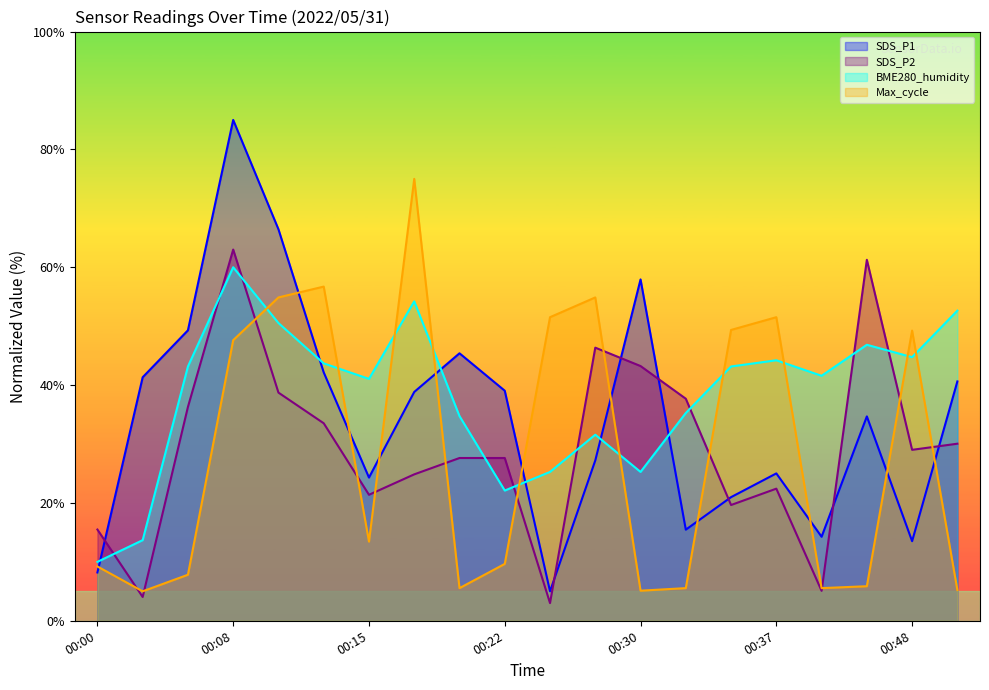

Reading left to right, extract all data points from this chart.

SDS_P1: 00:00=8.2	00:03=41.3	00:05=49.3	00:08=85.0	00:10=66.4	00:13=42.2	00:15=24.3	00:17=38.8	00:20=45.4	00:22=39.0	00:25=5.0	00:27=27.2	00:30=57.9	00:32=15.5	00:35=21.0	00:37=25.0	00:40=14.3	00:46=34.7	00:48=13.5	00:51=40.6
SDS_P2: 00:00=15.5	00:03=4.0	00:05=36.3	00:08=63.0	00:10=38.7	00:13=33.5	00:15=21.4	00:17=24.8	00:20=27.6	00:22=27.6	00:25=3.0	00:27=46.4	00:30=43.2	00:32=37.7	00:35=19.6	00:37=22.4	00:40=5.1	00:46=61.3	00:48=29.0	00:51=30.1
BME280_humidity: 00:00=10.0	00:03=13.7	00:05=43.2	00:08=60.0	00:10=50.5	00:13=43.7	00:15=41.1	00:17=54.2	00:20=34.7	00:22=22.1	00:25=25.3	00:27=31.6	00:30=25.3	00:32=35.3	00:35=43.2	00:37=44.2	00:40=41.6	00:46=46.8	00:48=44.7	00:51=52.6
Max_cycle: 00:00=9.2	00:03=5.0	00:05=7.8	00:08=47.6	00:10=54.9	00:13=56.7	00:15=13.4	00:17=75.0	00:20=5.5	00:22=9.7	00:25=51.5	00:27=54.9	00:30=5.1	00:32=5.5	00:35=49.4	00:37=51.5	00:40=5.5	00:46=5.9	00:48=49.3	00:51=5.2